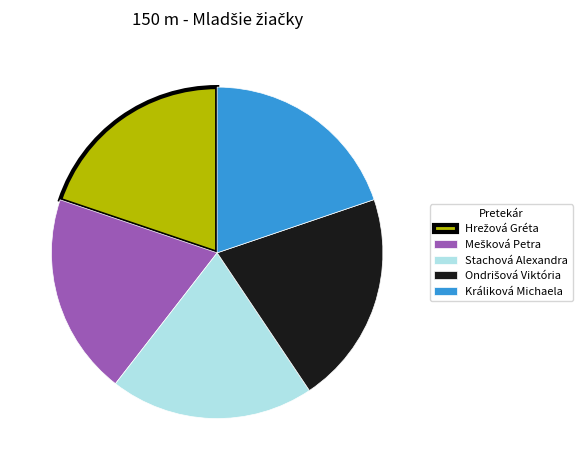

Does any single category account for the majority?

No